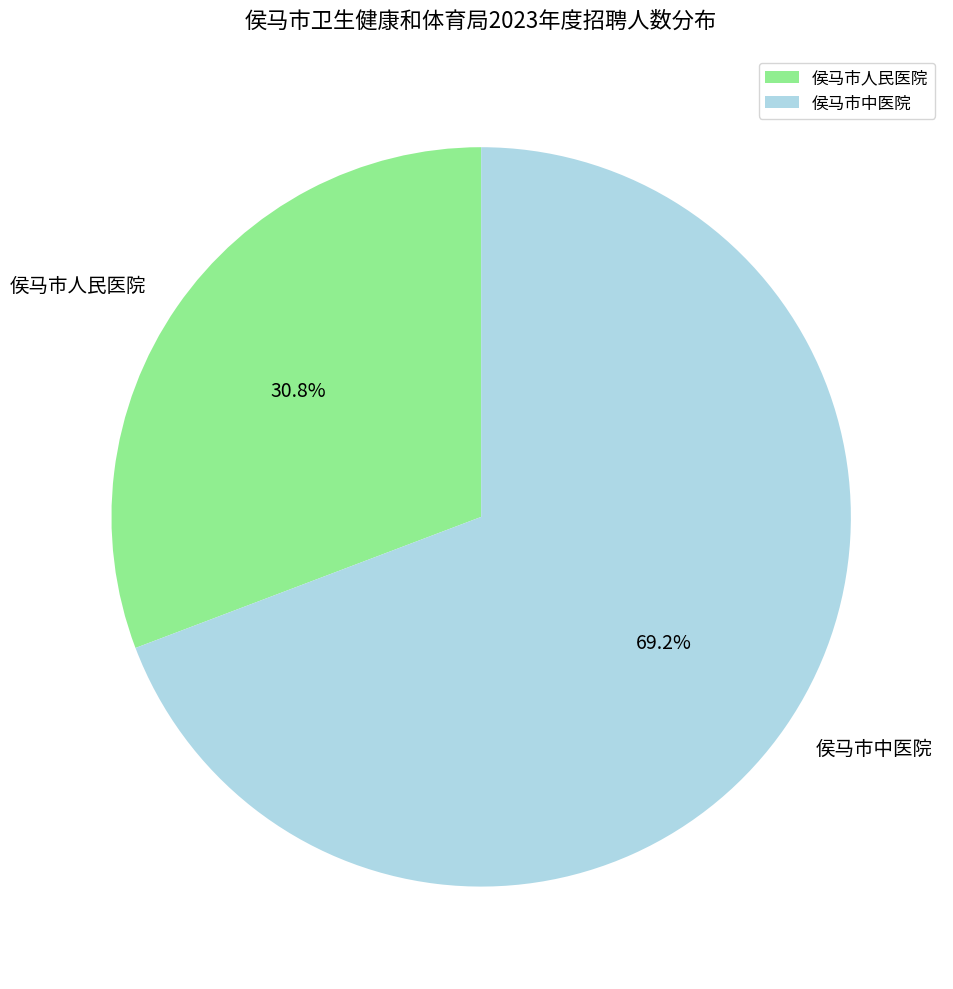

To the nearest percent, what is the combined percentage of 侯马市人民医院 and 侯马市中医院?

100%